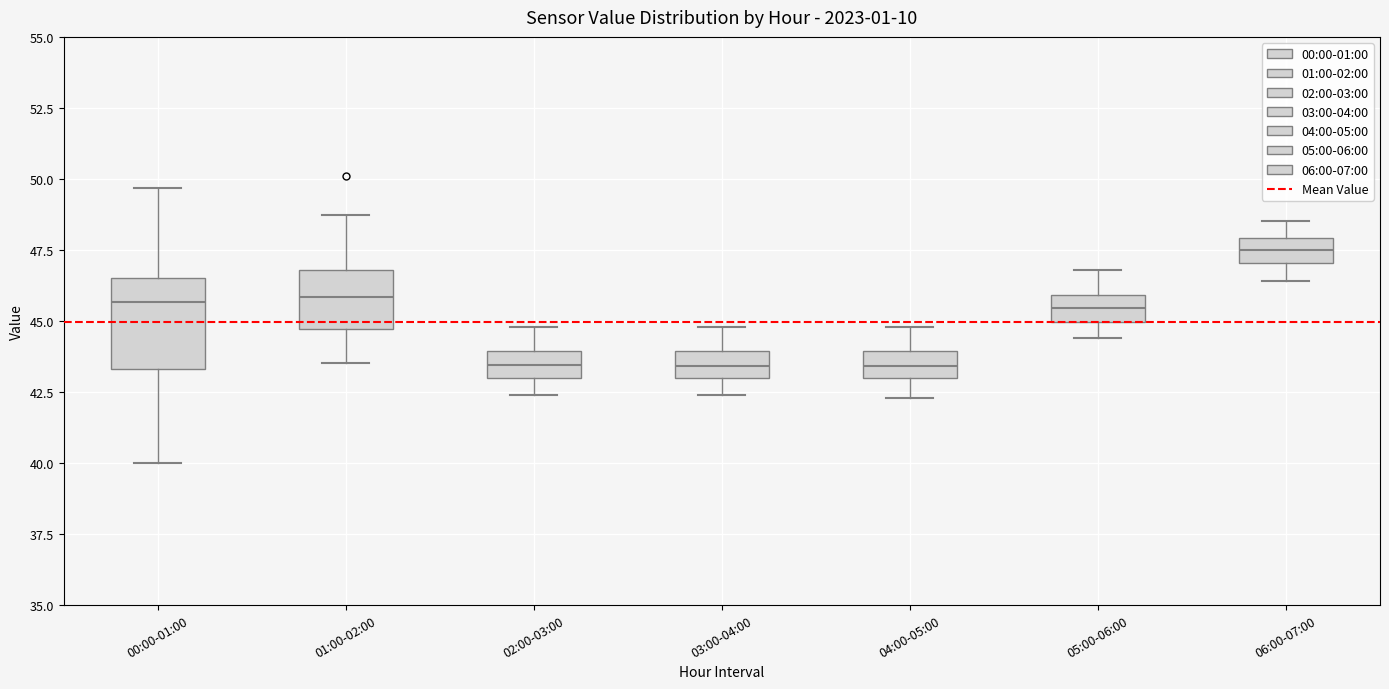

Comparing the boxes themselves (not the whiskers), which one is the tallest?

00:00-01:00